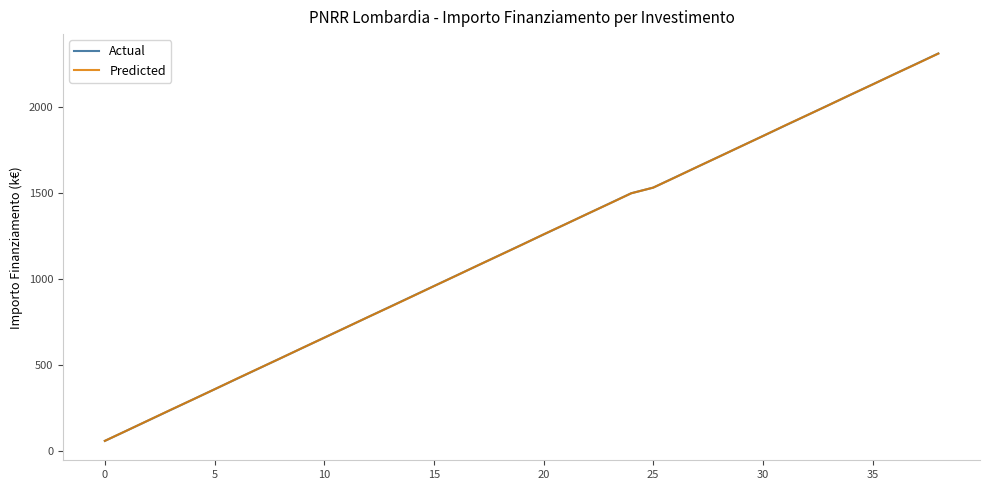

Reading left to right, list all the values displayed in this chart.

Actual: 60.0	119.9	179.9	239.9	299.8	359.8	419.8	479.7	539.7	599.7	659.6	719.6	779.6	839.5	899.5	959.5	1019.4	1079.4	1139.4	1199.3	1259.3	1319.3	1379.2	1439.2	1499.2	1531.7	1591.7	1651.7	1711.6	1771.6	1831.6	1891.5	1951.5	2011.5	2071.4	2131.4	2191.4	2251.3	2311.3
Predicted: 60.2	119.9	180.2	240.6	299.7	359.7	420.6	480.1	539.5	599.9	659.4	719.4	779.7	838.6	898.6	959.2	1018.9	1079.5	1138.9	1198.6	1260.0	1319.1	1379.3	1438.5	1498.9	1531.8	1591.1	1651.9	1711.3	1771.5	1831.3	1892.5	1951.5	2010.9	2071.8	2130.8	2191.5	2250.4	2310.6